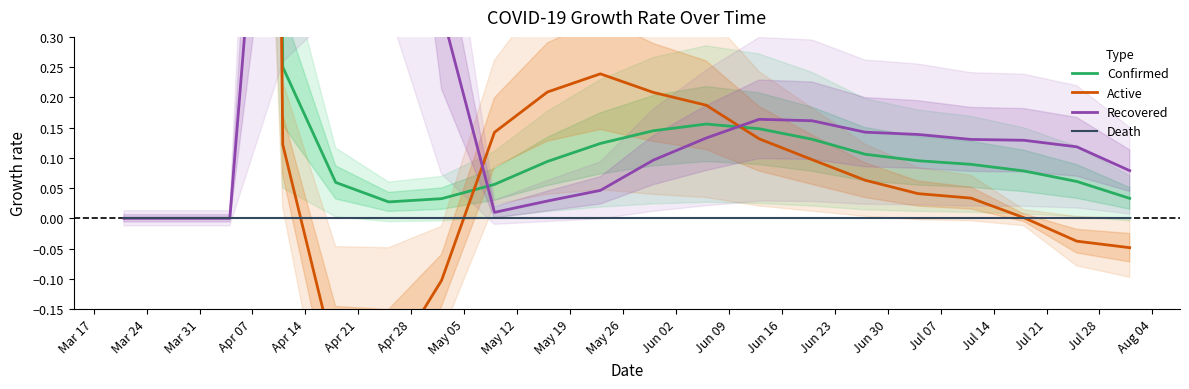

Which series ends up on top after the final intersection of Death and Active?

Death